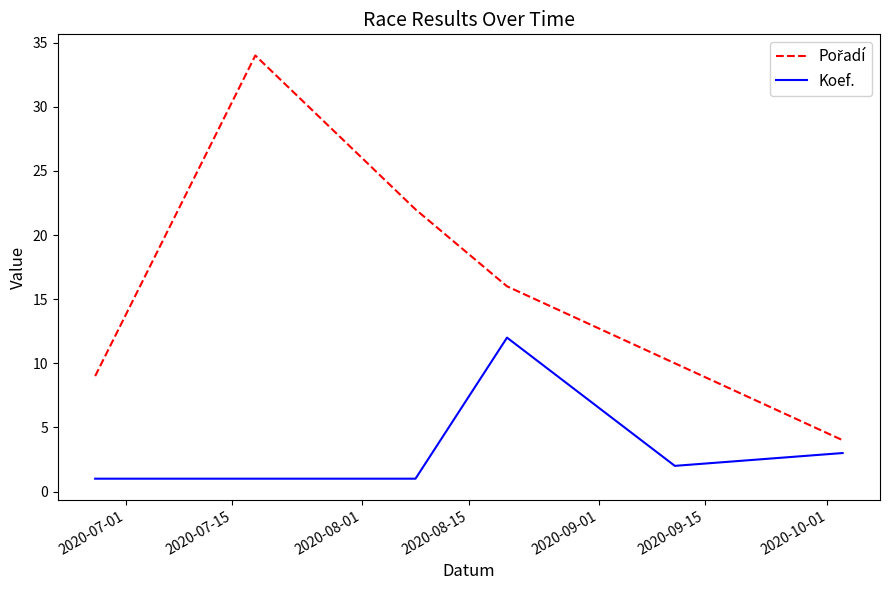

What is the smallest value displayed?

1